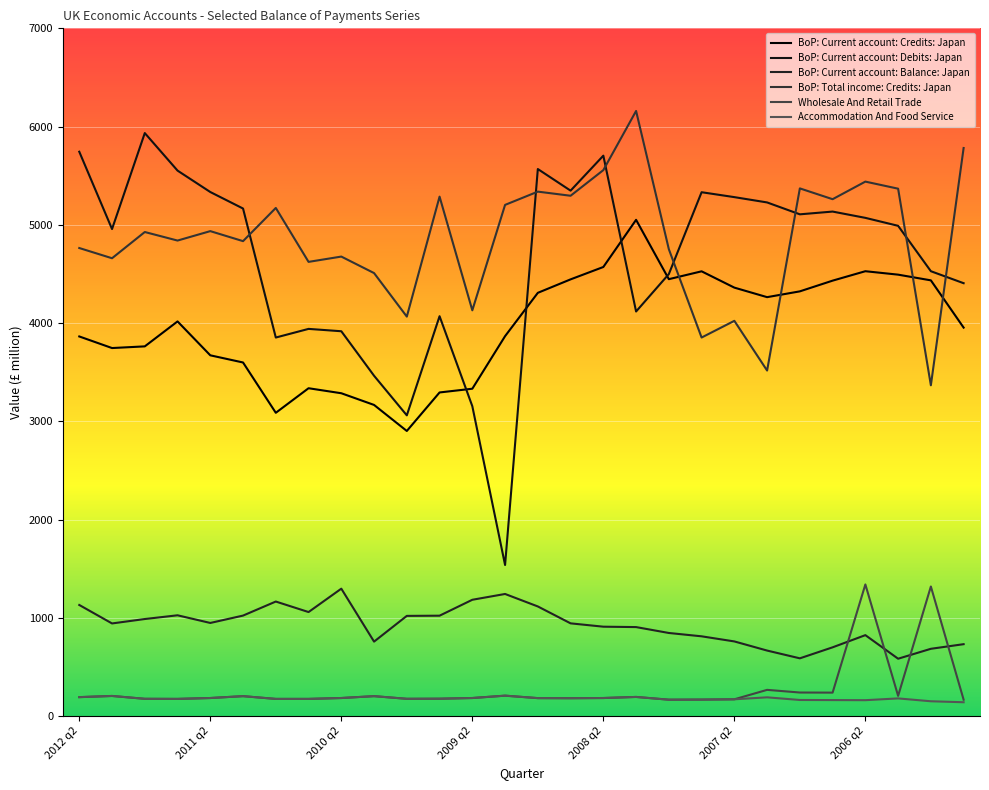

At how many categories does at least one series exceed 2580?

28